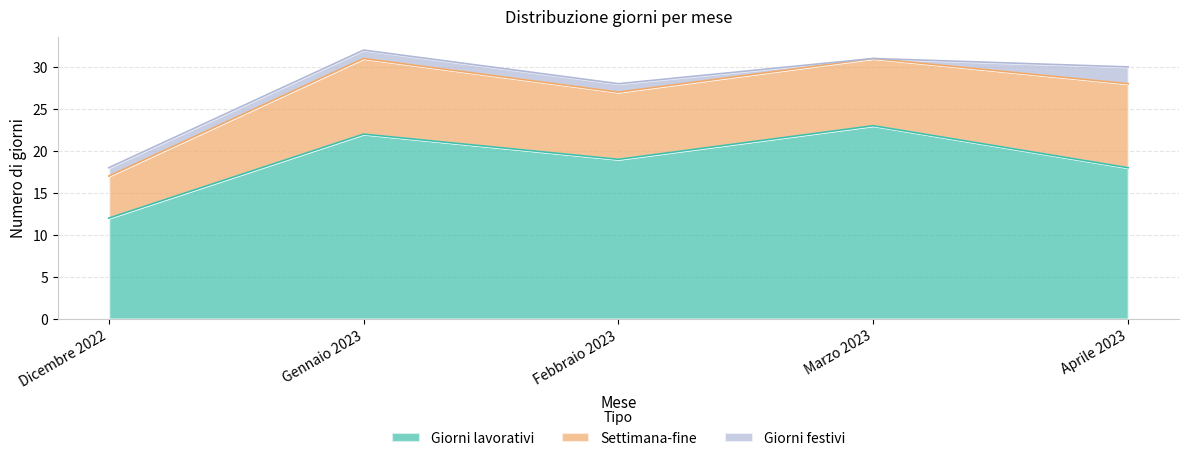

True or false: Giorni lavorativi and Giorni festivi cross at least once.

False